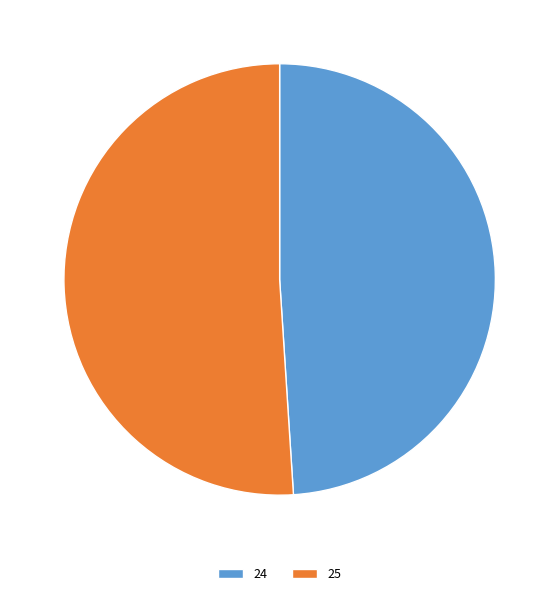

How many slices are in this pie chart?

2